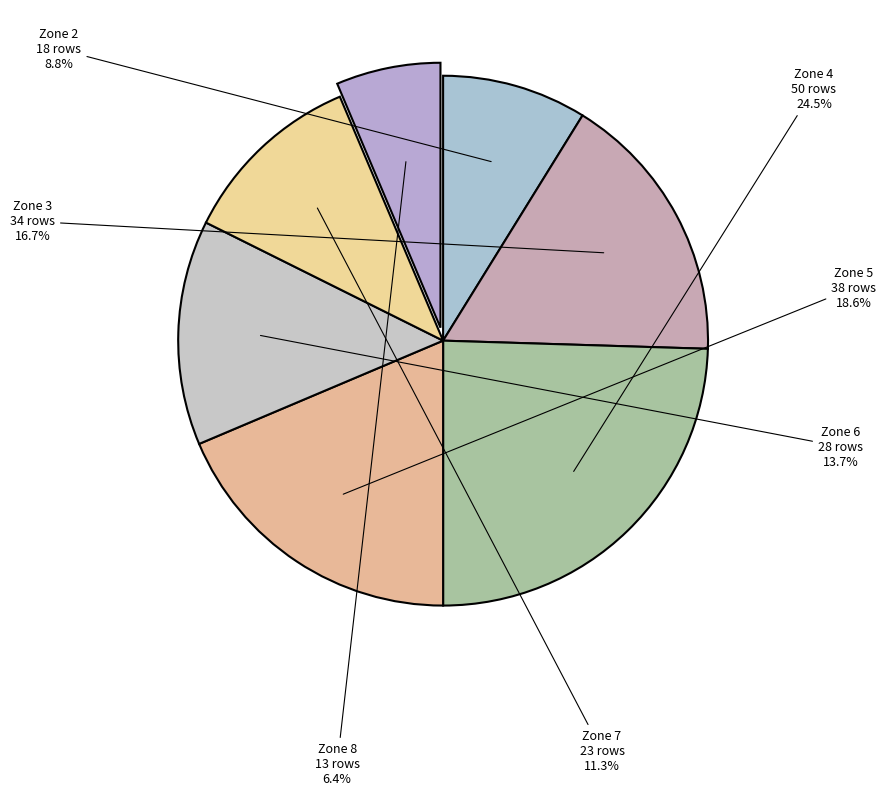

Count the number of slices in the pie.

7